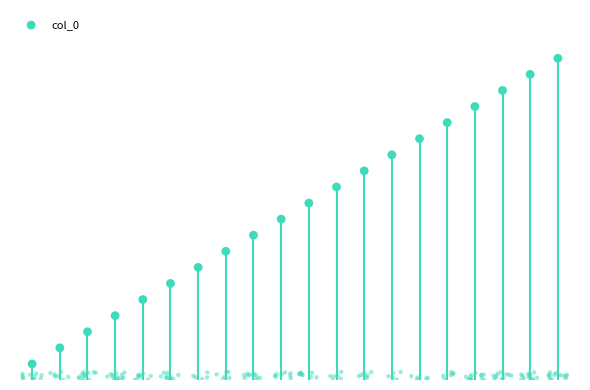

What is the change in value from 9 to 20?

+11